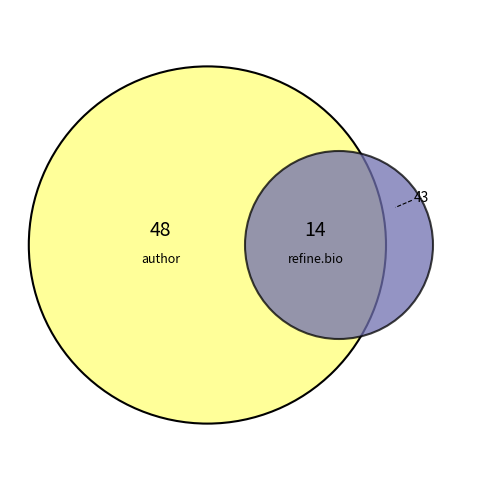

Between 8 and 6, which is larger?

8